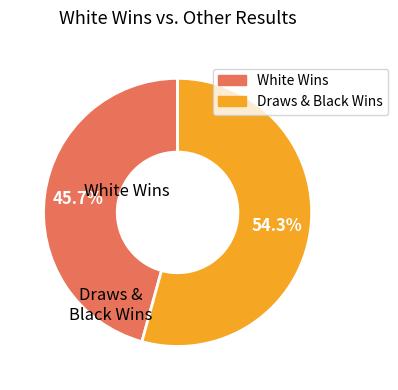

Does any single category account for the majority?

Yes